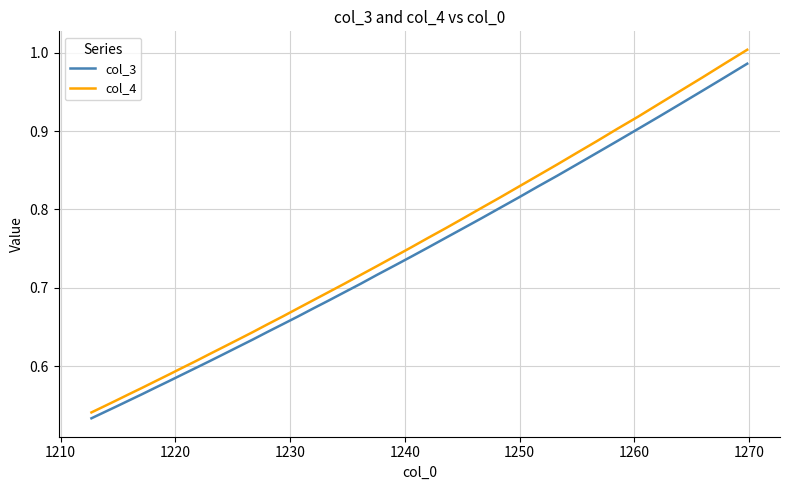

How many lines are shown in the chart?

2